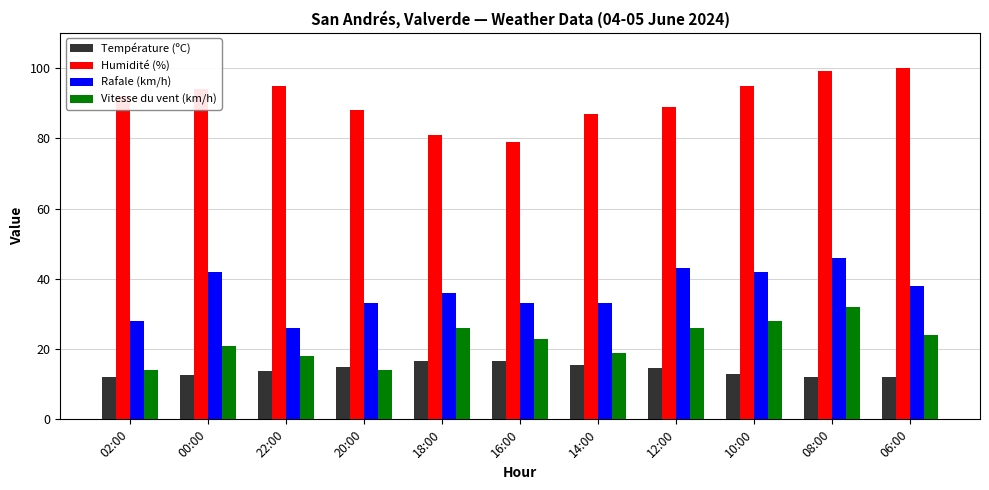

The value of Vitesse du vent (km/h) at 10:00 is 14.4. True or false?

False